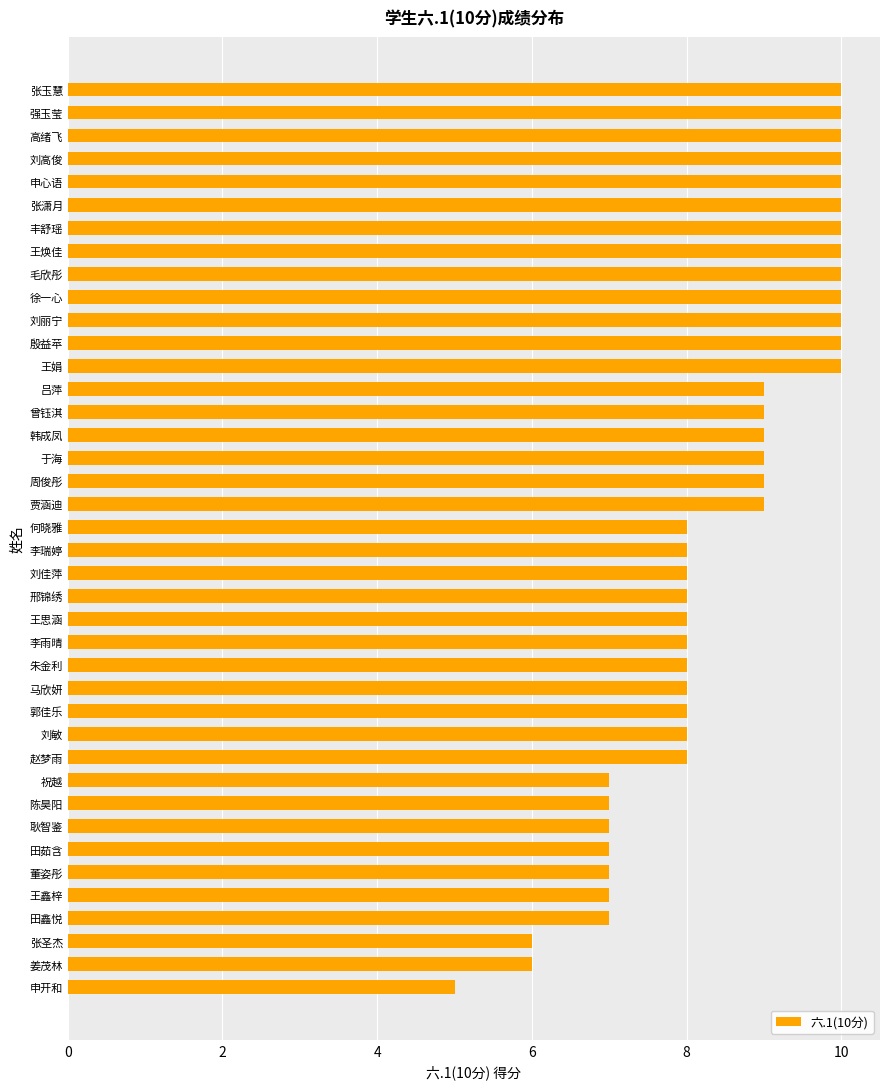

Between 张圣杰 and 耿智鉴, which is larger?

耿智鉴